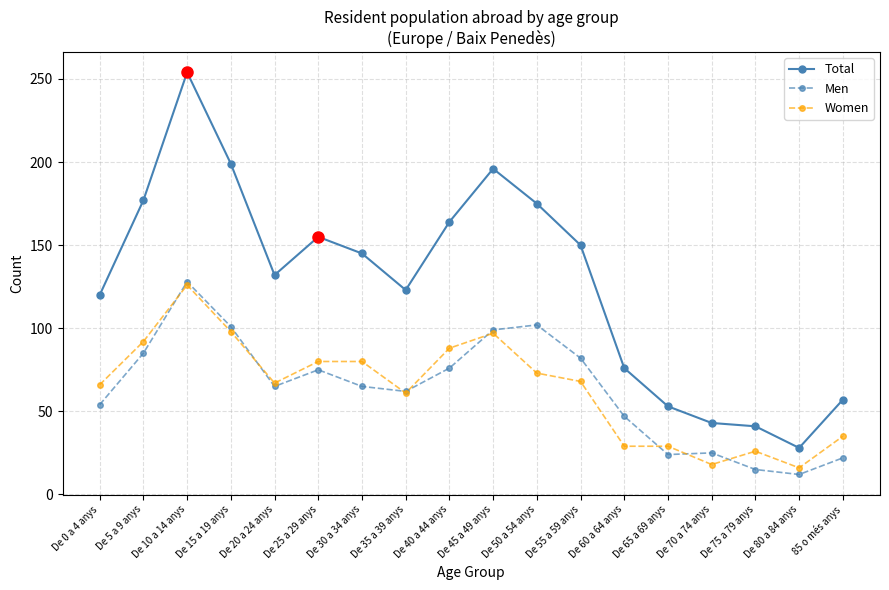

True or false: Women and Total cross at least once.

False